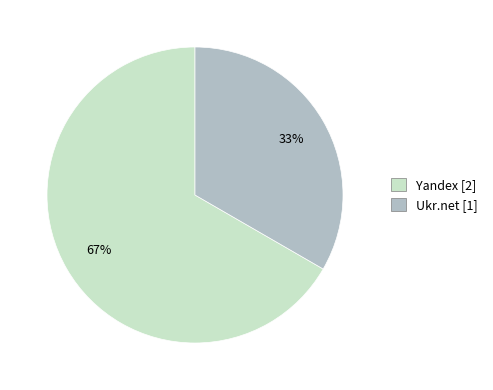

Is there any slice that represents more than half of the pie?

Yes